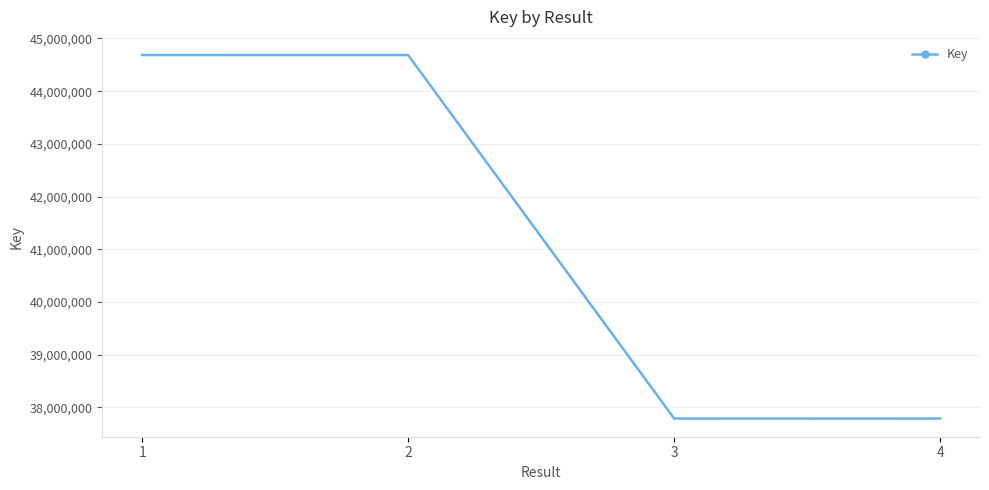

Does the chart display data point markers on the line(s)?

No